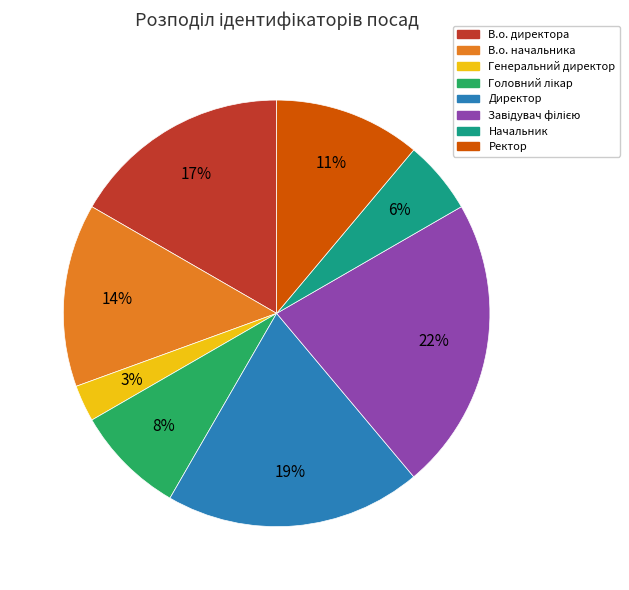

Is it true that В.о. начальника is 14% of the pie?

True